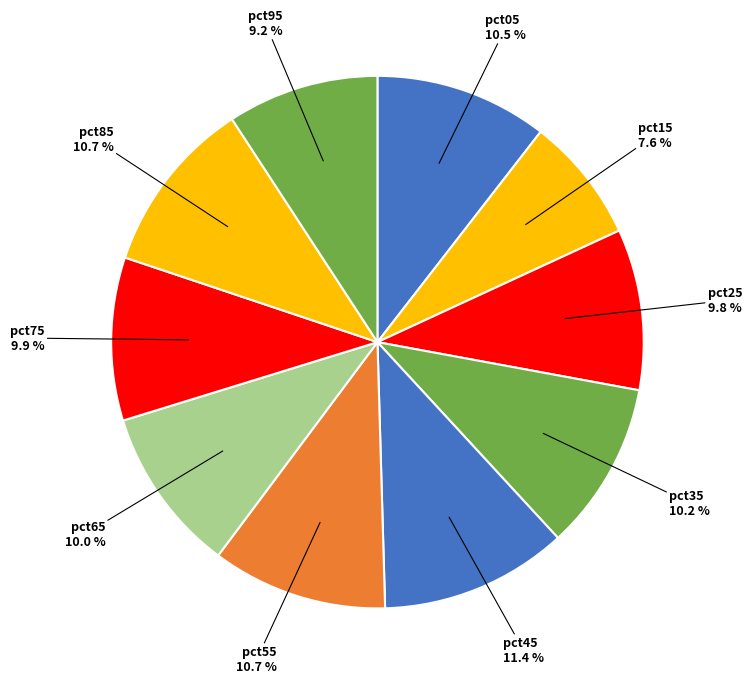

How many slices are in this pie chart?

10